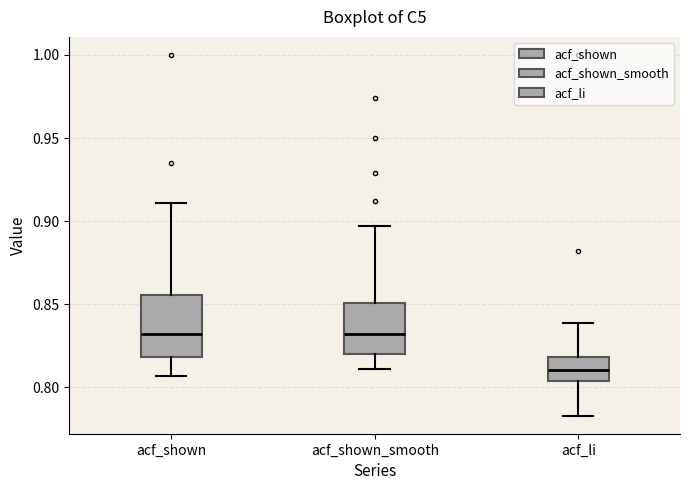

Reading left to right, read every box against the y-axis: the position of its median line, the range the box covers, and the ends of its whiskers. The values are not printed on the chart, so give them approximately, as read against the axis.

acf_shown: median 0.830, box 0.820 to 0.855, whiskers 0.805 to 0.910
acf_shown_smooth: median 0.830, box 0.820 to 0.850, whiskers 0.810 to 0.895
acf_li: median 0.810, box 0.805 to 0.820, whiskers 0.785 to 0.840